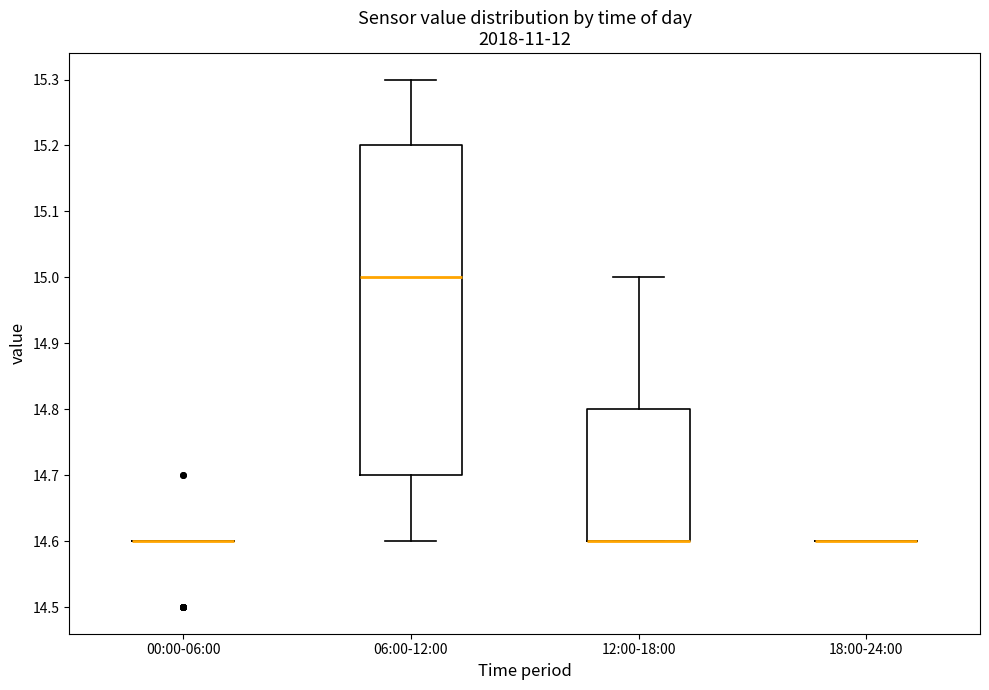

Reading left to right, transcribe this box plot: for each box, give where its median line is, the range the box spans, and where its two whiskers end, as read against the y-axis. The values are not printed on the chart, so give them approximately, as read against the axis.

00:00-06:00: box collapsed to a line at 14.6, whiskers 14.6 to 14.6
06:00-12:00: median 15.0, box 14.7 to 15.2, whiskers 14.6 to 15.3
12:00-18:00: median 14.6 (drawn on the box's lower edge), box 14.6 to 14.8, whiskers 14.6 to 15.0
18:00-24:00: box collapsed to a line at 14.6, whiskers 14.6 to 14.6